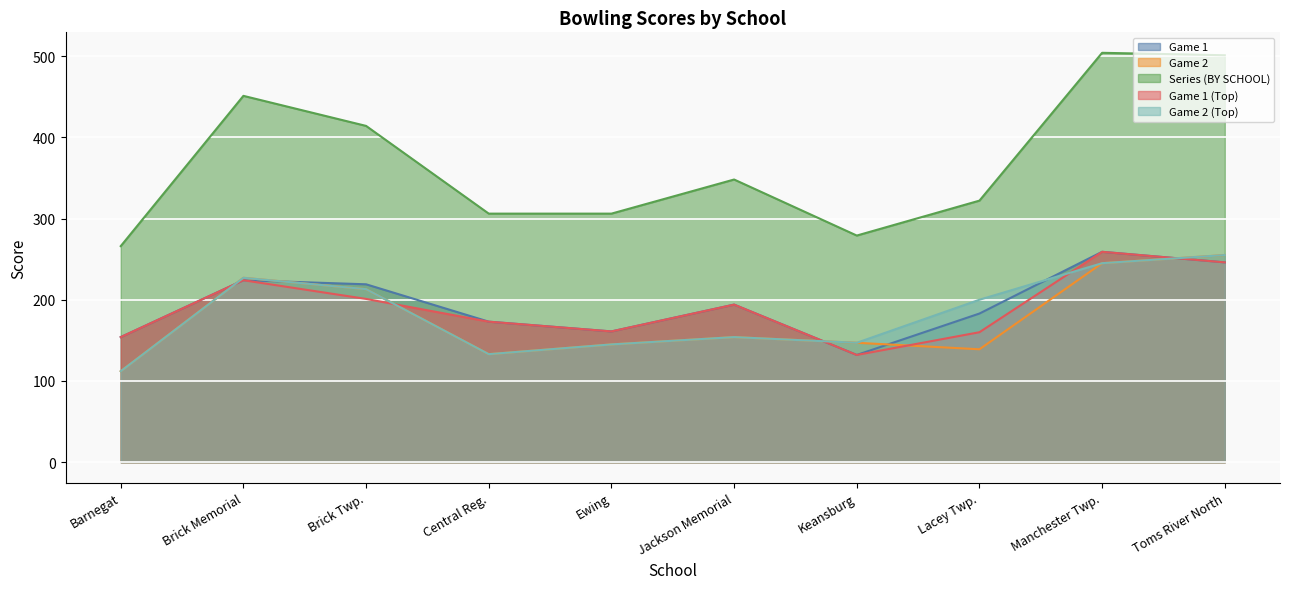

At which label does Game 2 (Top) first exceed 200?

Brick Memorial